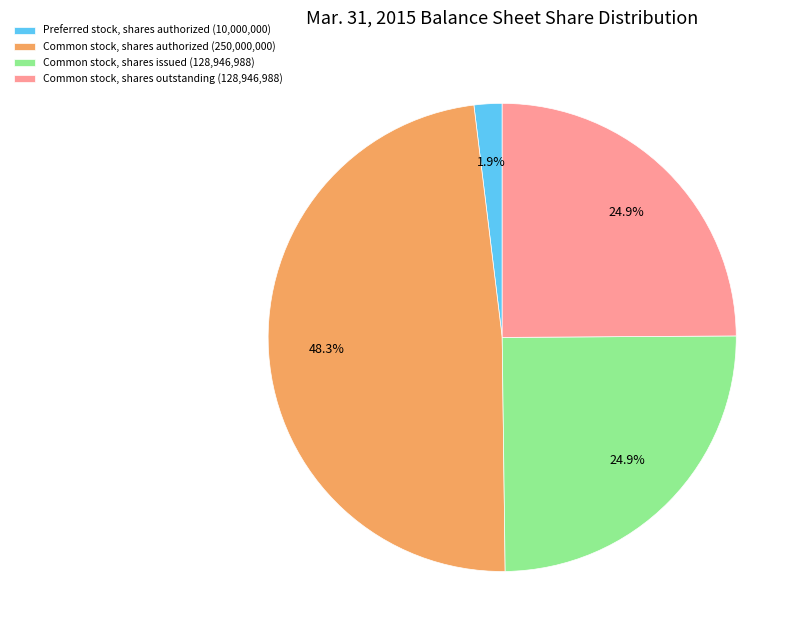

How many slices are in this pie chart?

4